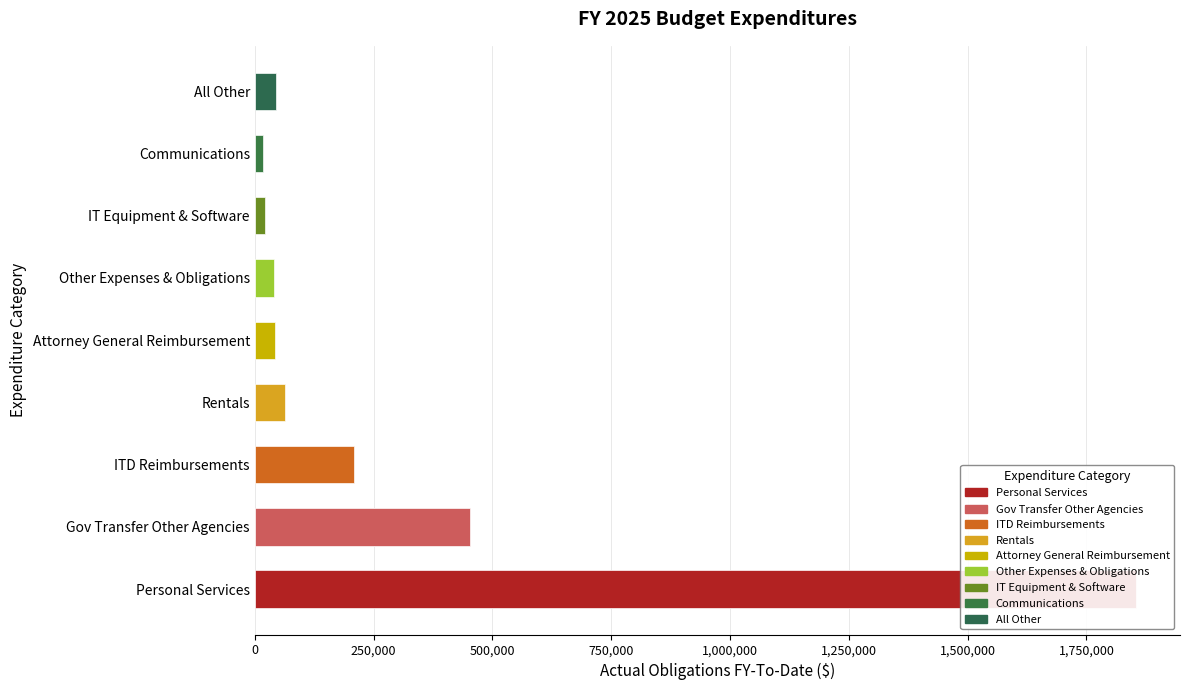

At which label does the data first exceed 44498?

Personal Services